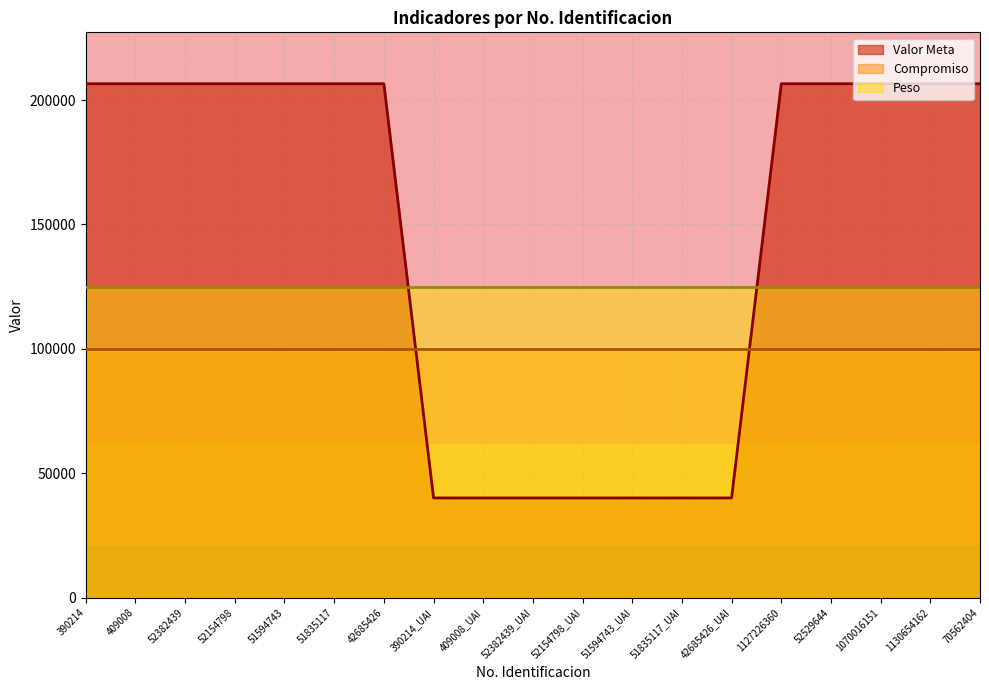

What is the sum of all Valor Meta values?

2759371